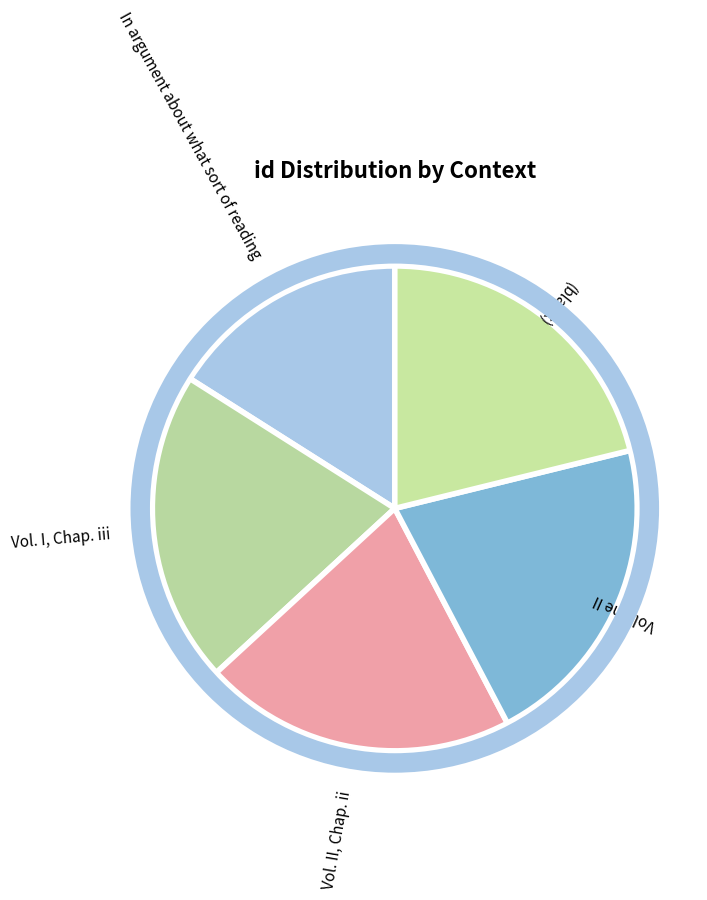

Does Vol. I, Chap. iii account for over 50% of the chart?

No